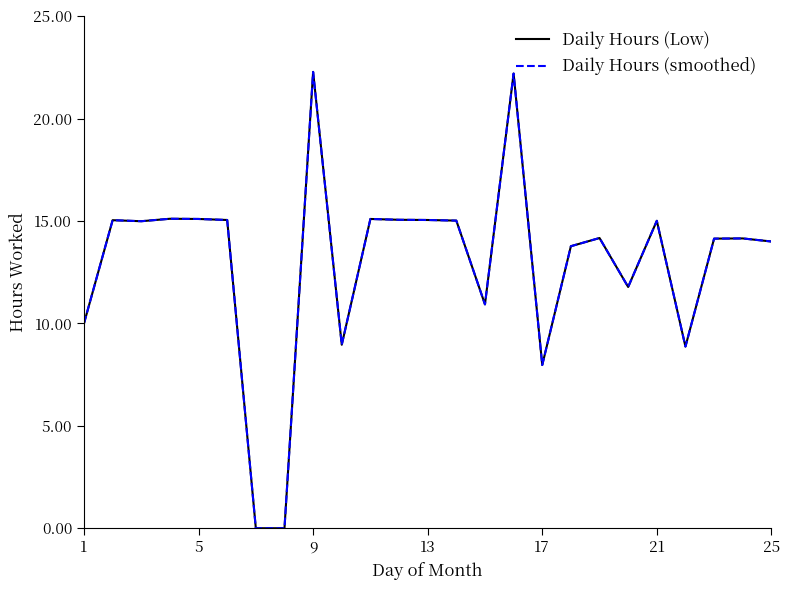

Reading left to right, list all the values displayed in this chart.

Daily Hours (Low): 10.0	15.0	15.0	15.1	15.1	15.1	0.0	0.0	22.3	9.0	15.1	15.1	15.1	15.0	10.9	22.2	8.0	13.8	14.2	11.8	15.0	8.9	14.1	14.2	14.0
Daily Hours (smoothed): 10.0	15.0	15.0	15.1	15.1	15.1	0.0	0.0	22.3	9.0	15.1	15.1	15.1	15.0	10.9	22.2	8.0	13.8	14.2	11.8	15.0	8.9	14.1	14.2	14.0